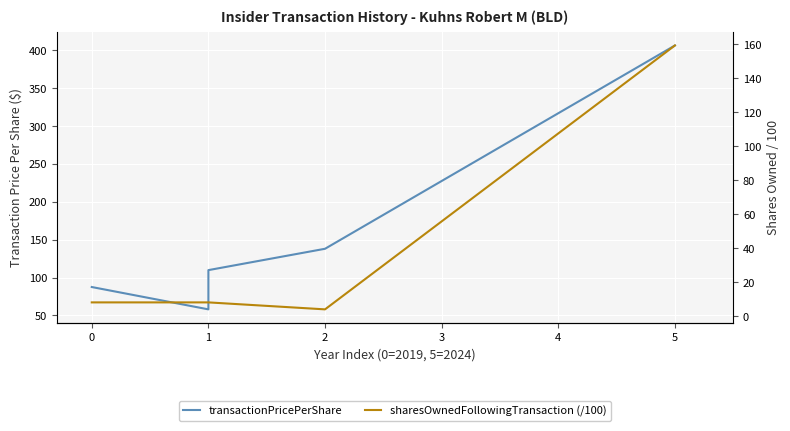

Reading right to left, transcribe all the data shown in this chart.

transactionPricePerShare: 406.5	138.1	109.9	58.1	87.6
sharesOwnedFollowingTransaction (/100): 159.3	4.1	8.2	8.2	8.2